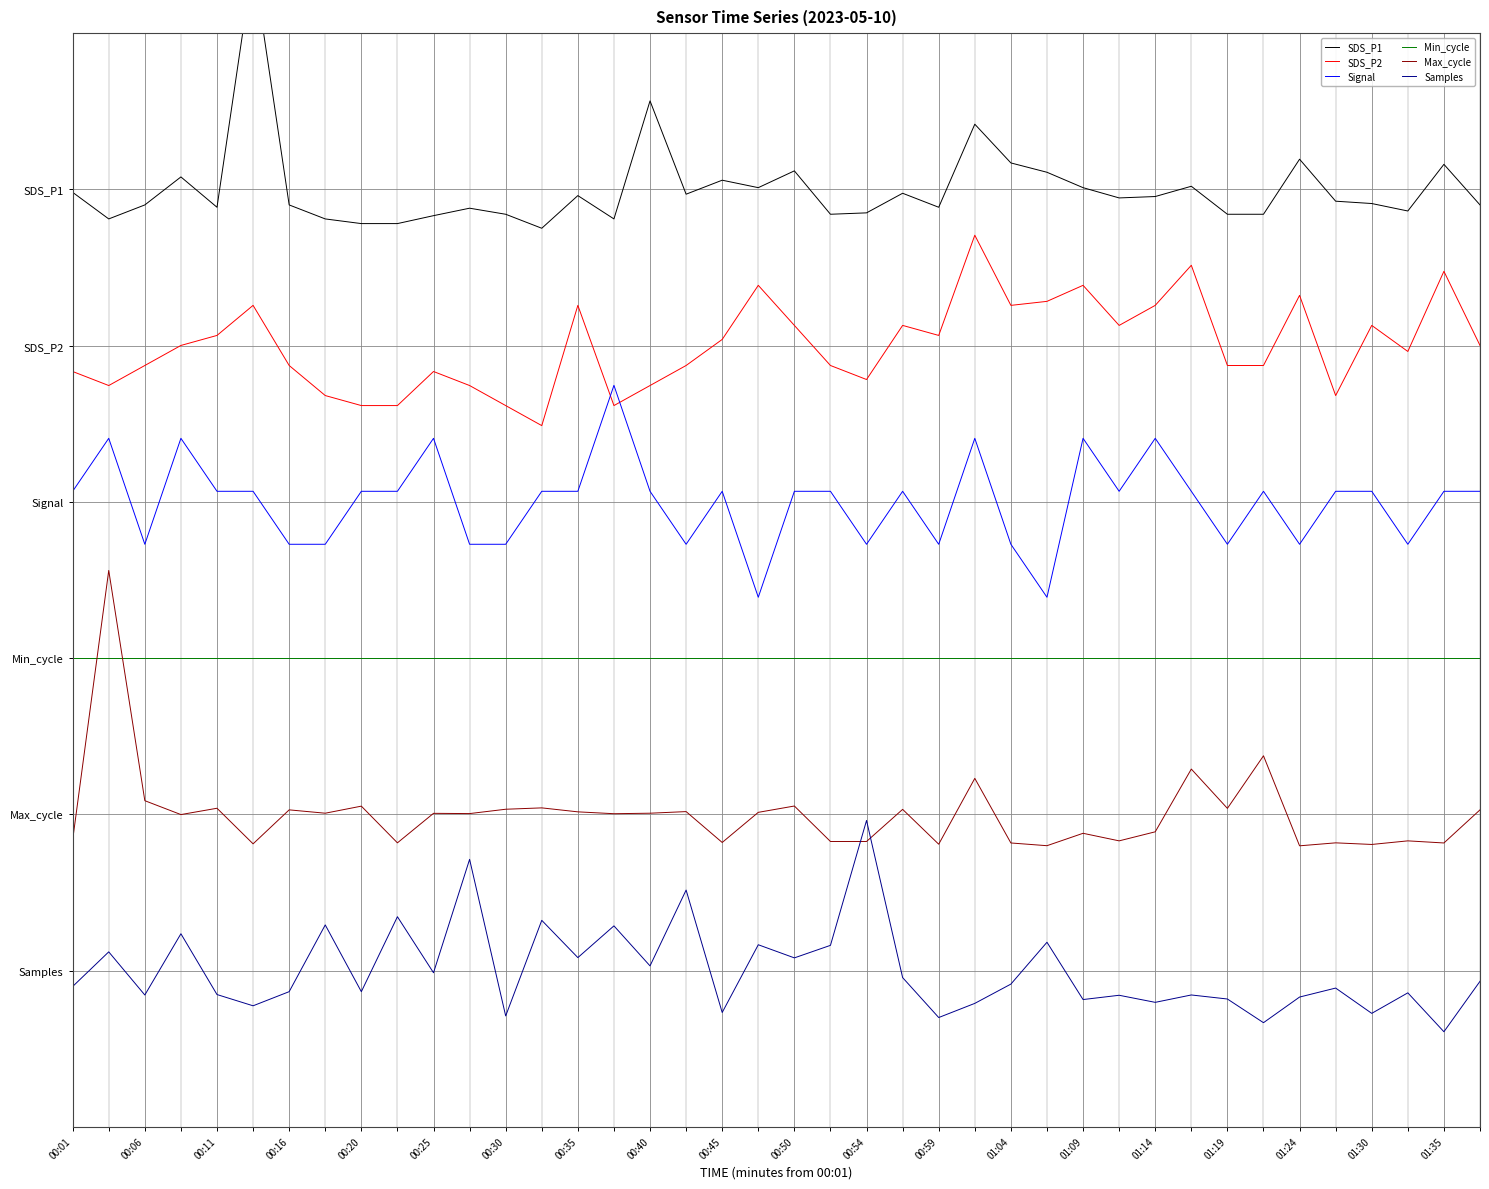

Which category has the highest value in the SDS_P2 series?

25